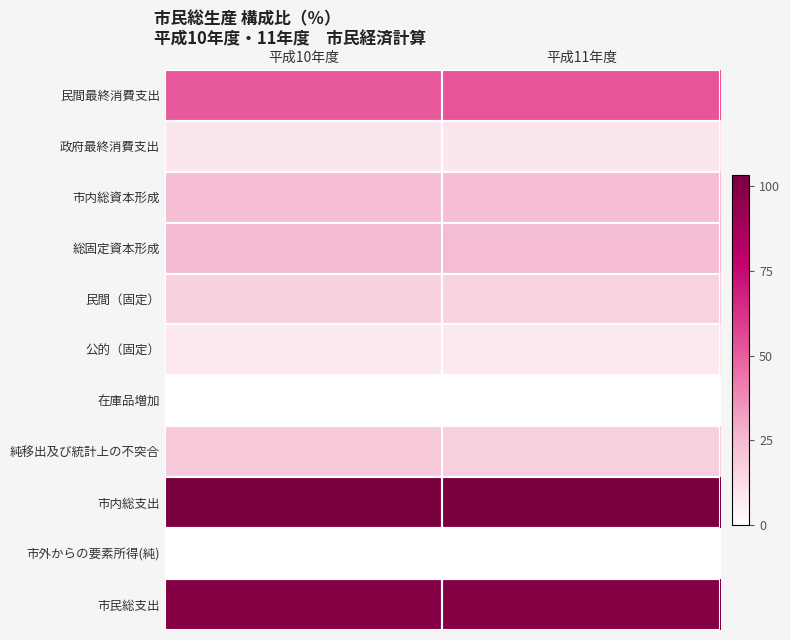

At 平成10年度, list the series in order from smallest to largest.

在庫品増加, 市外からの要素所得(純), 公的（固定）, 政府最終消費支出, 民間（固定）, 純移出及び統計上の不突合, 市内総資本形成, 総固定資本形成, 民間最終消費支出, 市民総支出, 市内総支出